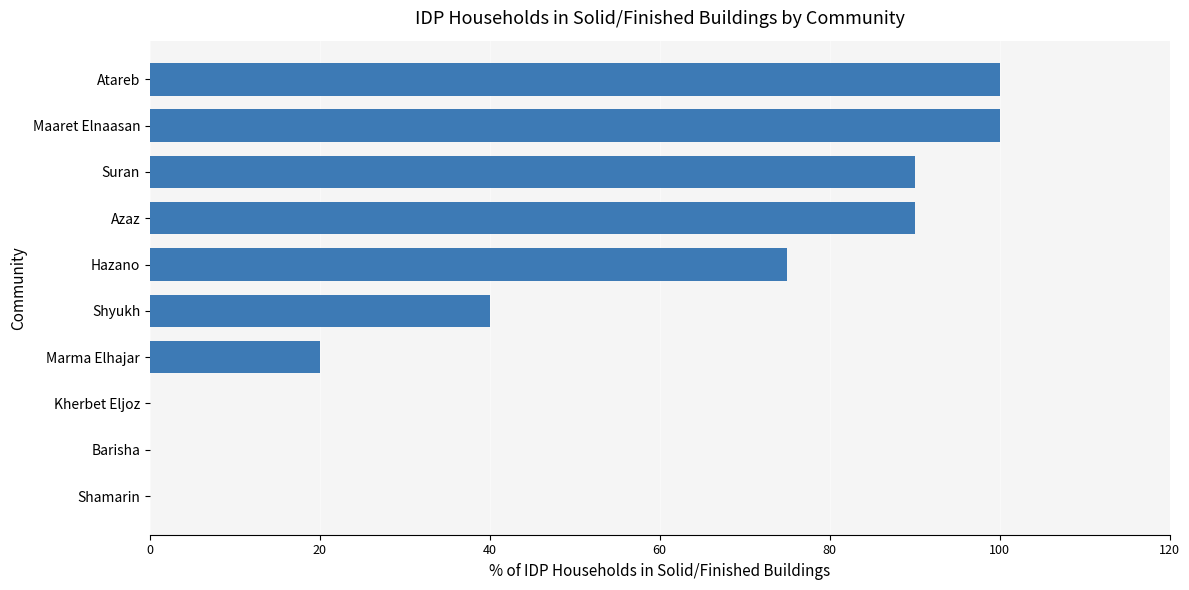

At which label is the value closest to 50?

Shyukh